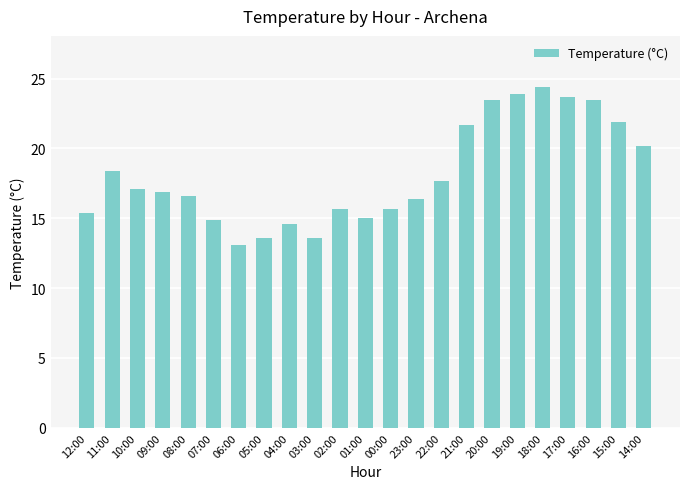

What is the smallest value displayed?

13.1